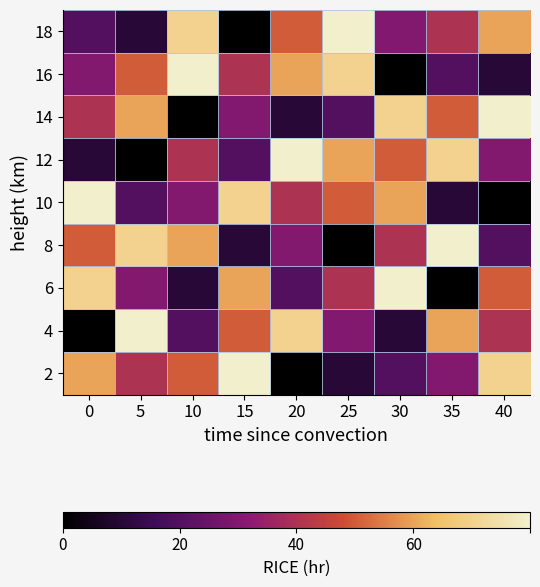

Reading left to right, what are all the values shown in this chart?

2: 0=7	5=5	10=6	15=9	20=1	25=2	30=3	35=4	40=8
4: 0=1	5=9	10=3	15=6	20=8	25=4	30=2	35=7	40=5
6: 0=8	5=4	10=2	15=7	20=3	25=5	30=9	35=1	40=6
8: 0=6	5=8	10=7	15=2	20=4	25=1	30=5	35=9	40=3
10: 0=9	5=3	10=4	15=8	20=5	25=6	30=7	35=2	40=1
12: 0=2	5=1	10=5	15=3	20=9	25=7	30=6	35=8	40=4
14: 0=5	5=7	10=1	15=4	20=2	25=3	30=8	35=6	40=9
16: 0=4	5=6	10=9	15=5	20=7	25=8	30=1	35=3	40=2
18: 0=3	5=2	10=8	15=1	20=6	25=9	30=4	35=5	40=7